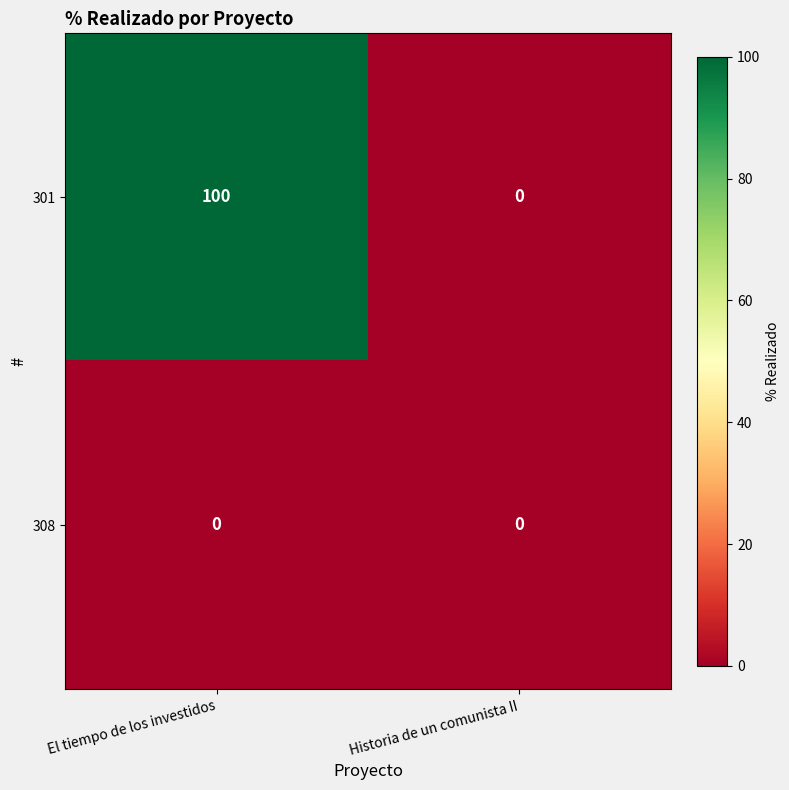

At how many categories does at least one series exceed 65?

1